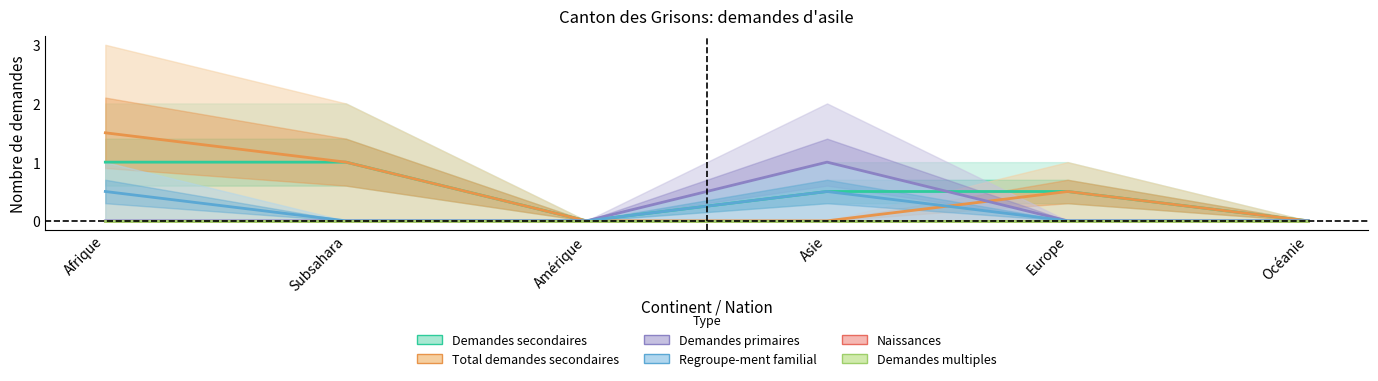

What is the average value of the Regroupe-ment familial series?

0.2